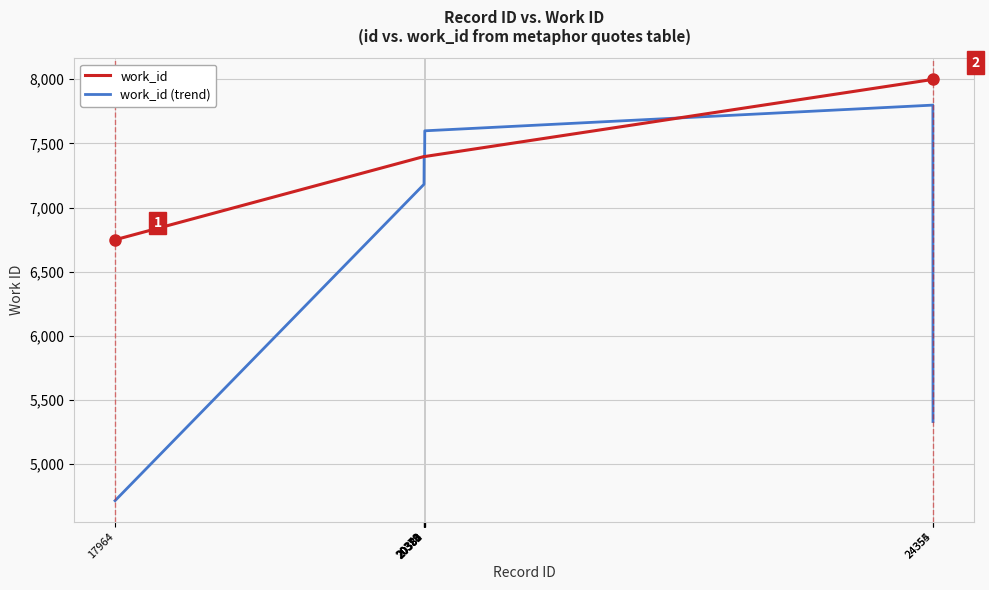

Read the work_id (trend) value at 20384.

7598.3